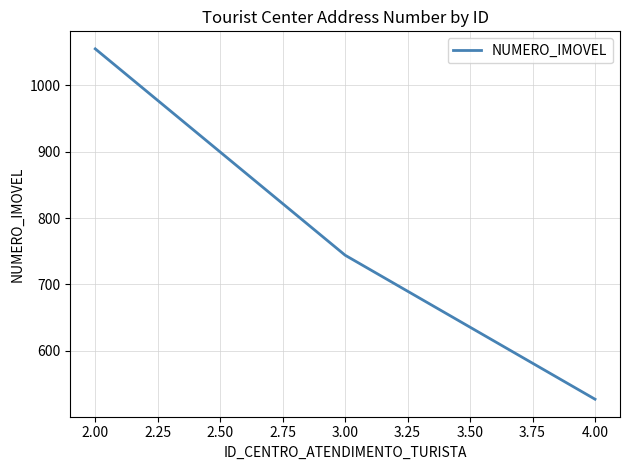

What is the smallest value displayed?

527